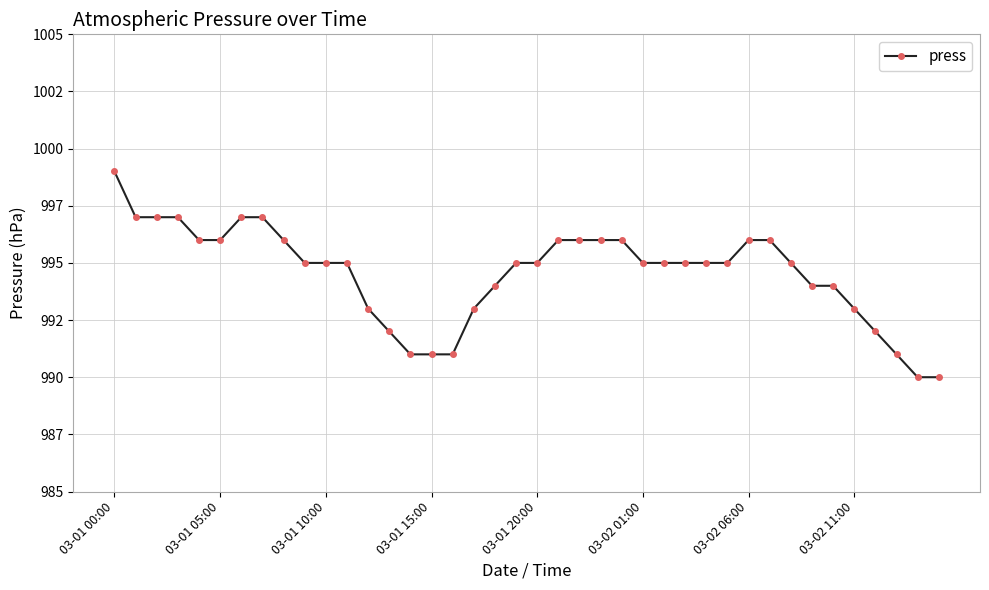

At which label does the data first exceed 995?

03-01 00:00